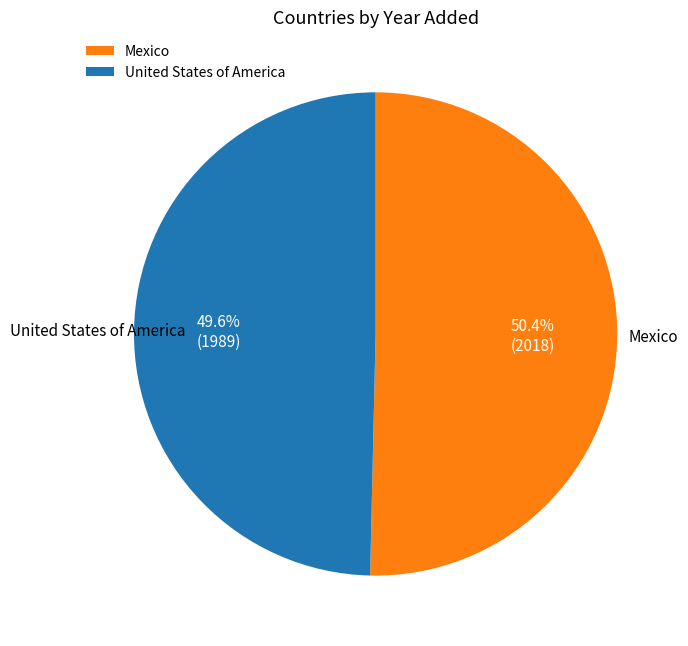

What percentage is NOT represented by Mexico?

49.6%